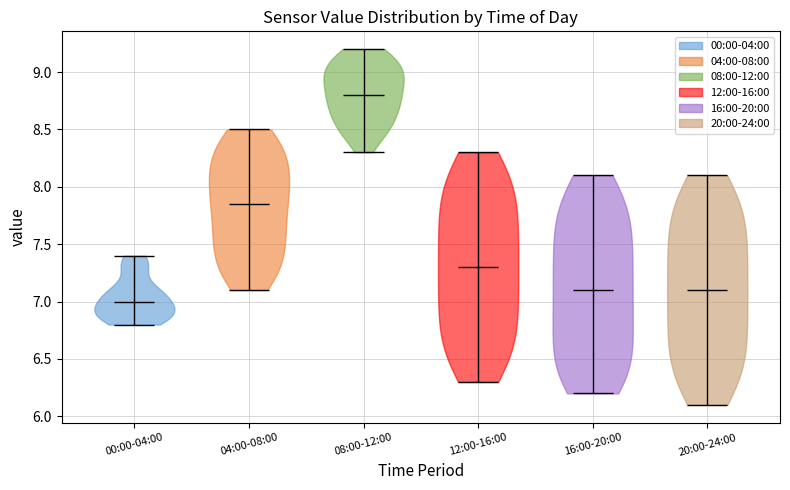

Reading left to right, read every violin against the y-axis: where its median line is, and the lowest and highest points it reaches. The values are not printed on the chart, so give them approximately, as read against the axis.

00:00-04:00: median line 7.00, lowest point 6.80, highest point 7.40
04:00-08:00: median line 7.85, lowest point 7.10, highest point 8.50
08:00-12:00: median line 8.80, lowest point 8.30, highest point 9.20
12:00-16:00: median line 7.30, lowest point 6.30, highest point 8.30
16:00-20:00: median line 7.10, lowest point 6.20, highest point 8.10
20:00-24:00: median line 7.10, lowest point 6.10, highest point 8.10